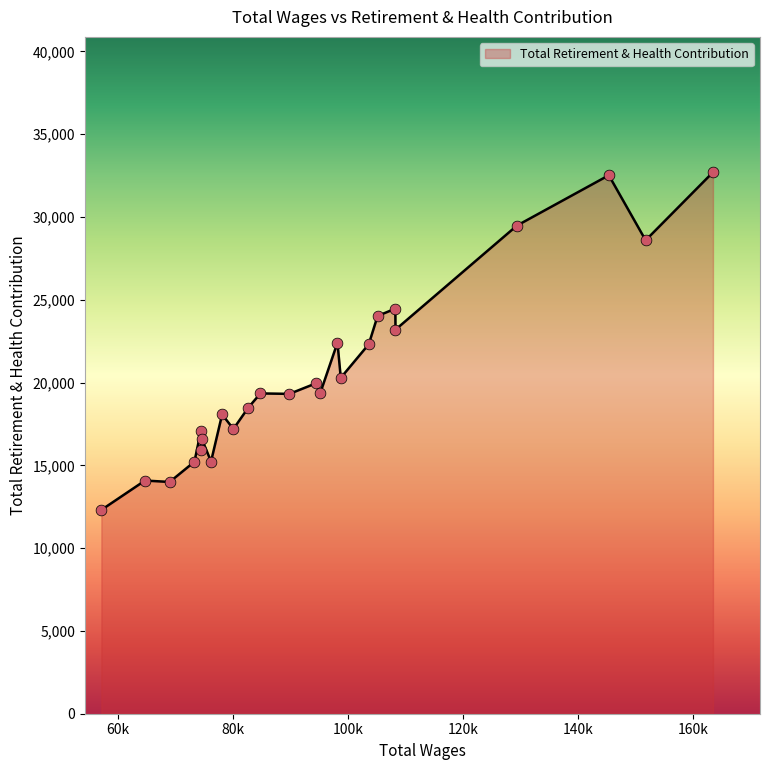

What is the minimum value shown in the chart?

12310